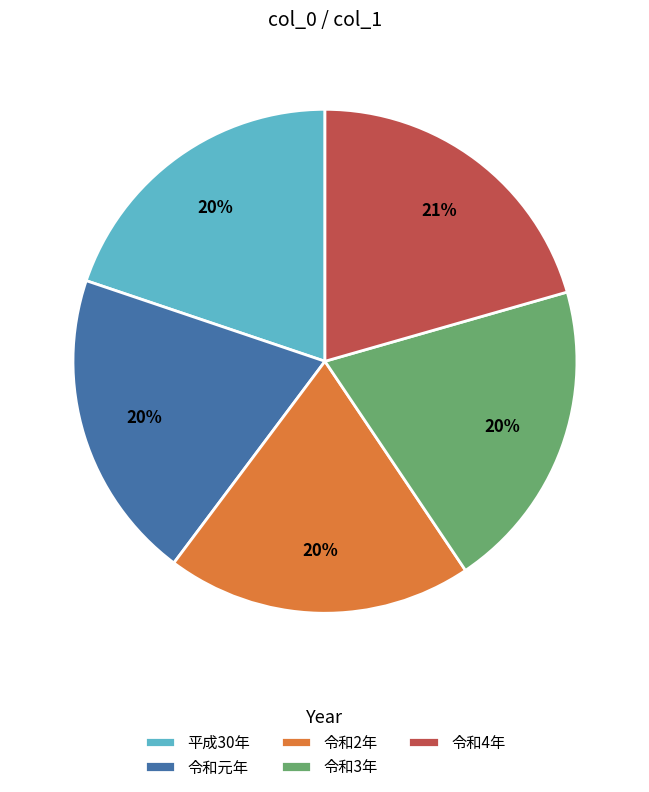

The 令和3年 slice represents 20% of the pie. True or false?

True